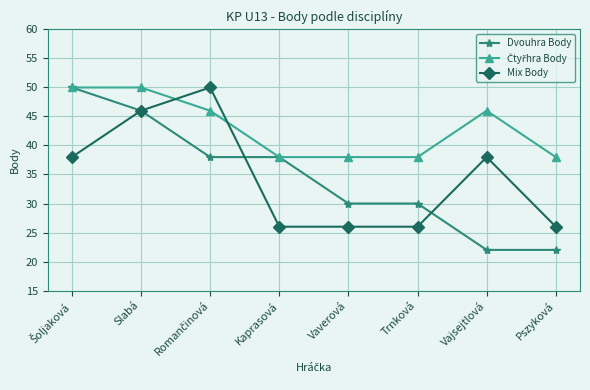

Does the chart have visible grid lines?

Yes